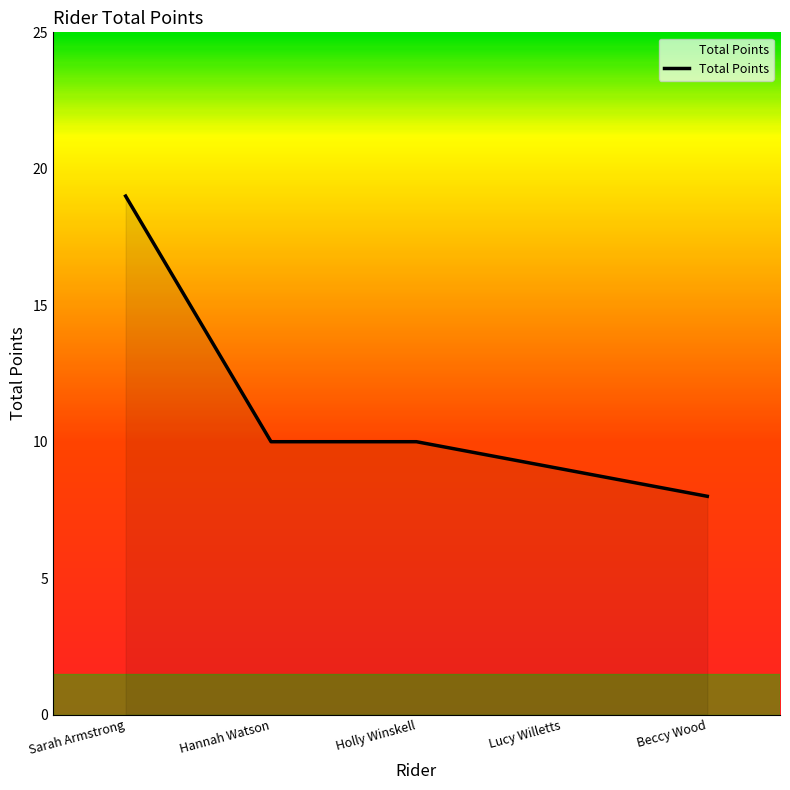

What is the ratio of the value at Lucy Willetts to the value at Hannah Watson?

0.9